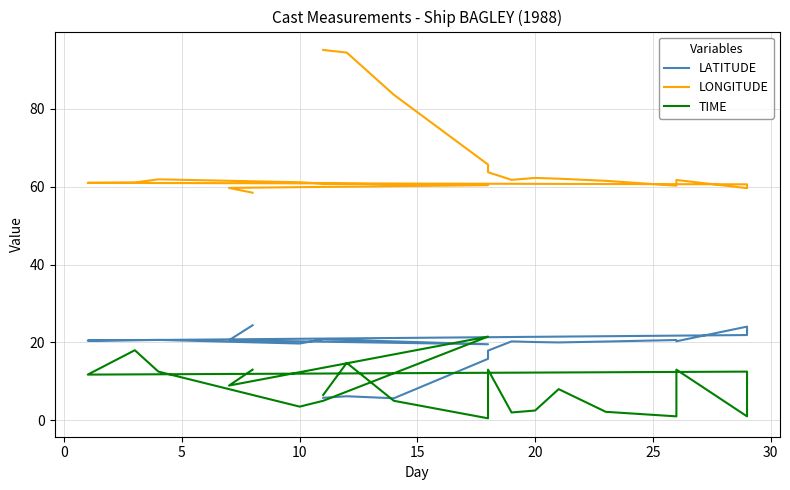

How many times do TIME and LATITUDE cross each other?

3